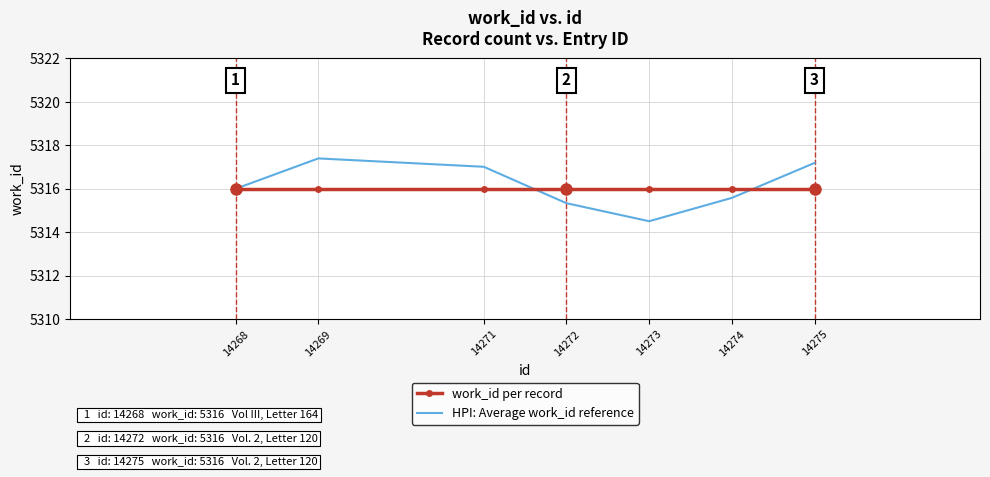

The HPI: Average work_id reference series shows 5317.0 at 14271. True or false?

True